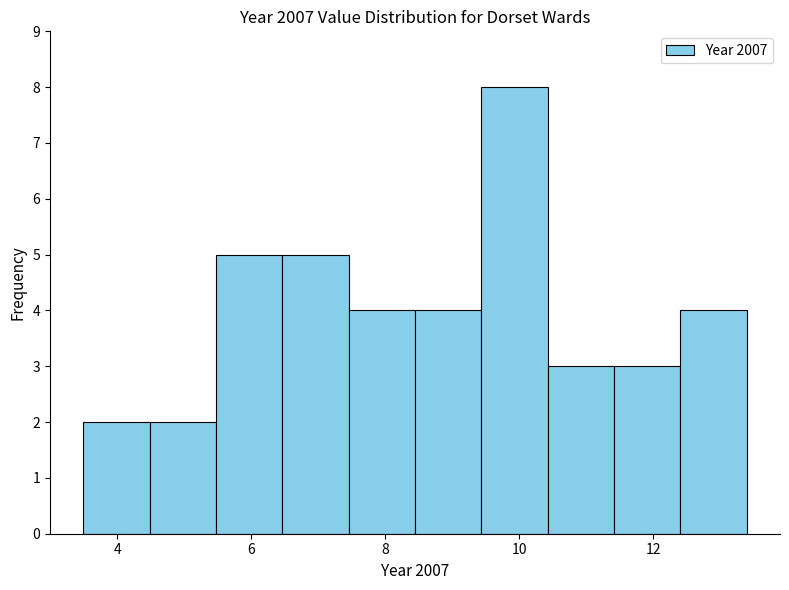

Reading left to right, list every bar in this chart as the range it spans on the x-axis followed by its height. Neither the bar edges nor the heights are printed on the chart, so give them approximately, as read against the axes.

3.4 to 4.4: 2
4.4 to 5.4: 2
5.4 to 6.4: 5
6.4 to 7.4: 5
7.4 to 8.4: 4
8.4 to 9.4: 4
9.4 to 10.4: 8
10.4 to 11.4: 3
11.4 to 12.4: 3
12.4 to 13.4: 4